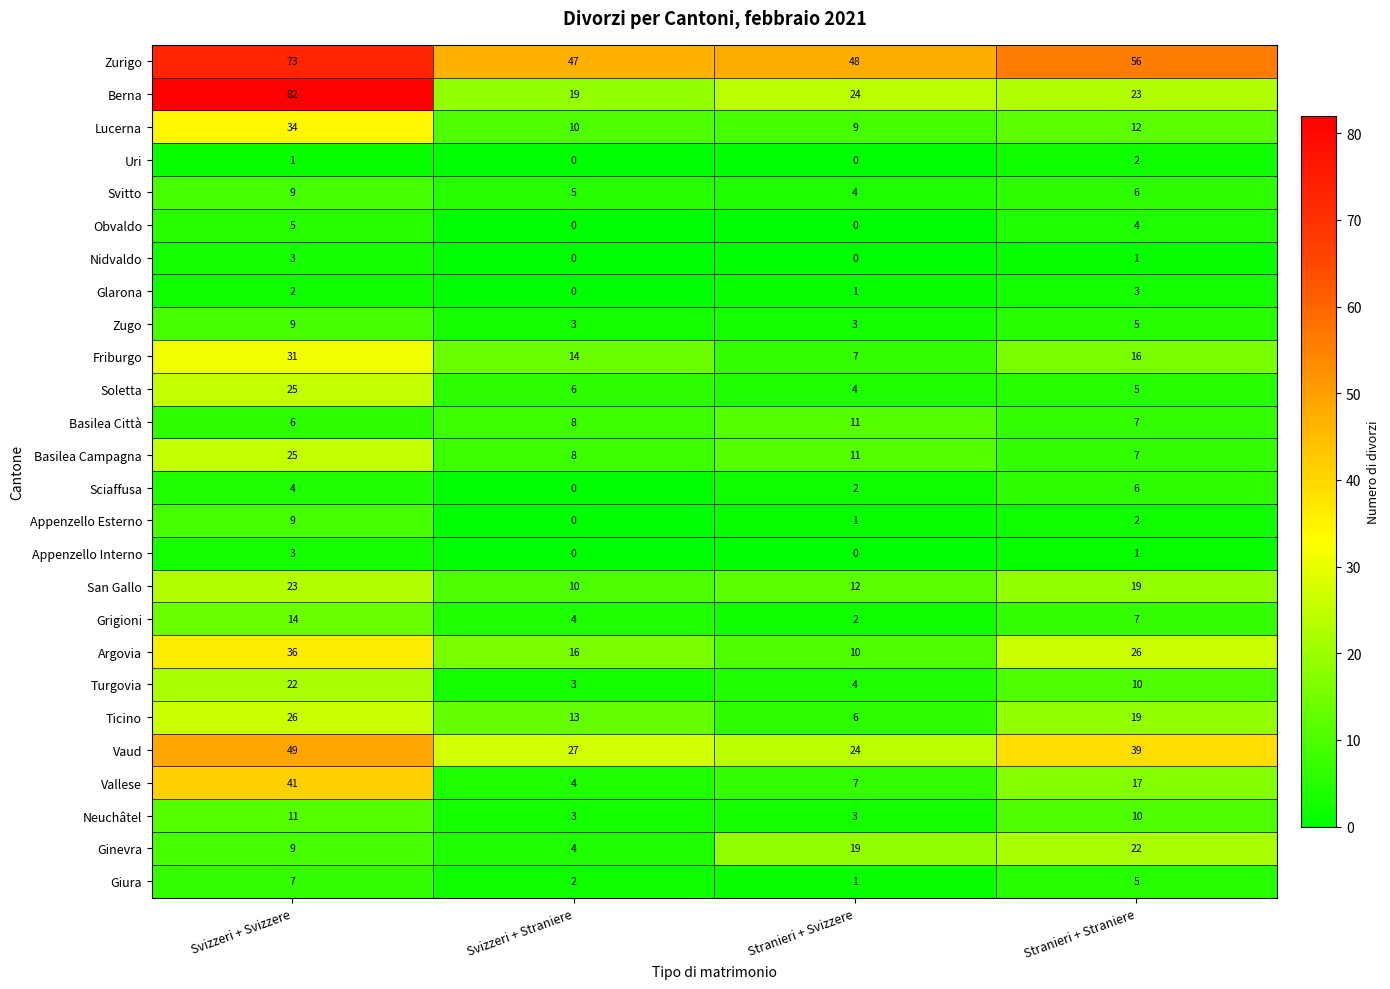

Where does the Zugo series first go above 5?

Svizzeri + Svizzere